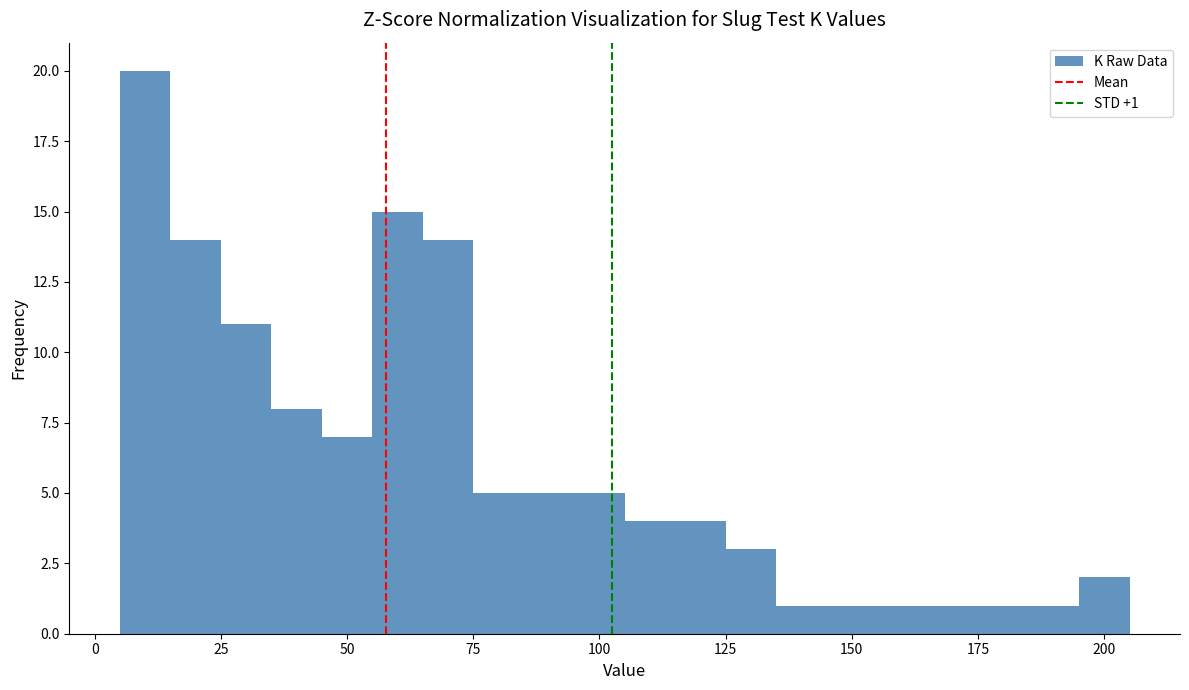

Read against the x-axis, roughly where is the centre of the tallest bar?

10